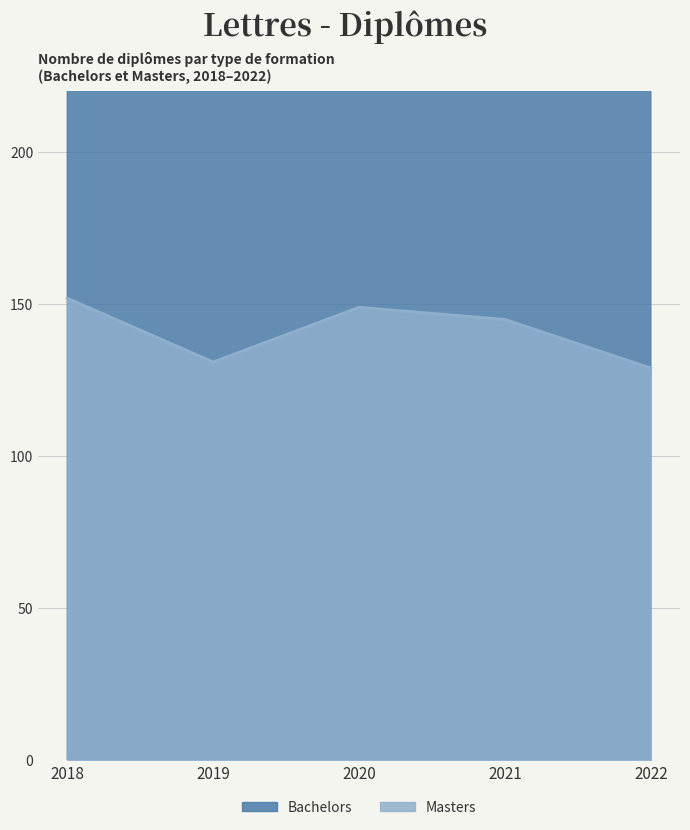

Is it true that the value at 2020 is 240?

False